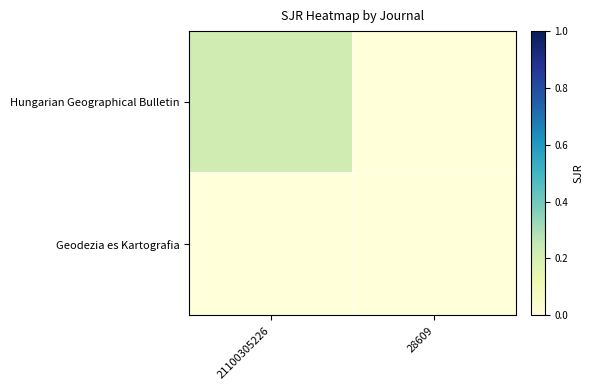

Reading left to right, what are all the values shown in this chart?

Hungarian Geographical Bulletin: 21100305226=0.2	28609=0.0
Geodezia es Kartografia: 21100305226=0.0	28609=0.0